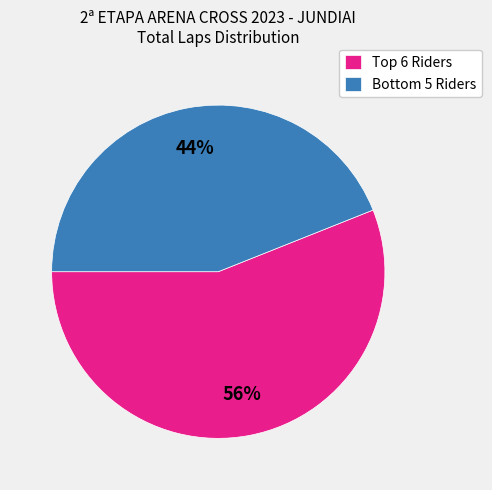

Which slice is the largest?

Top 6 Riders